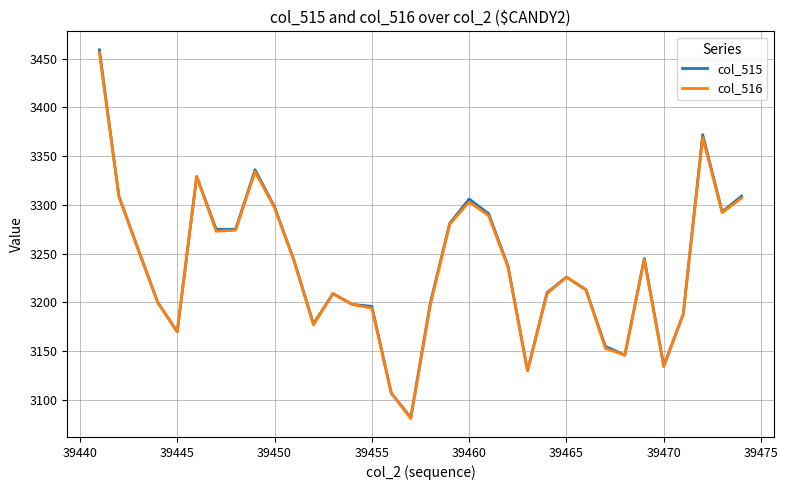

Which series has the largest range (max minus min)?

col_515